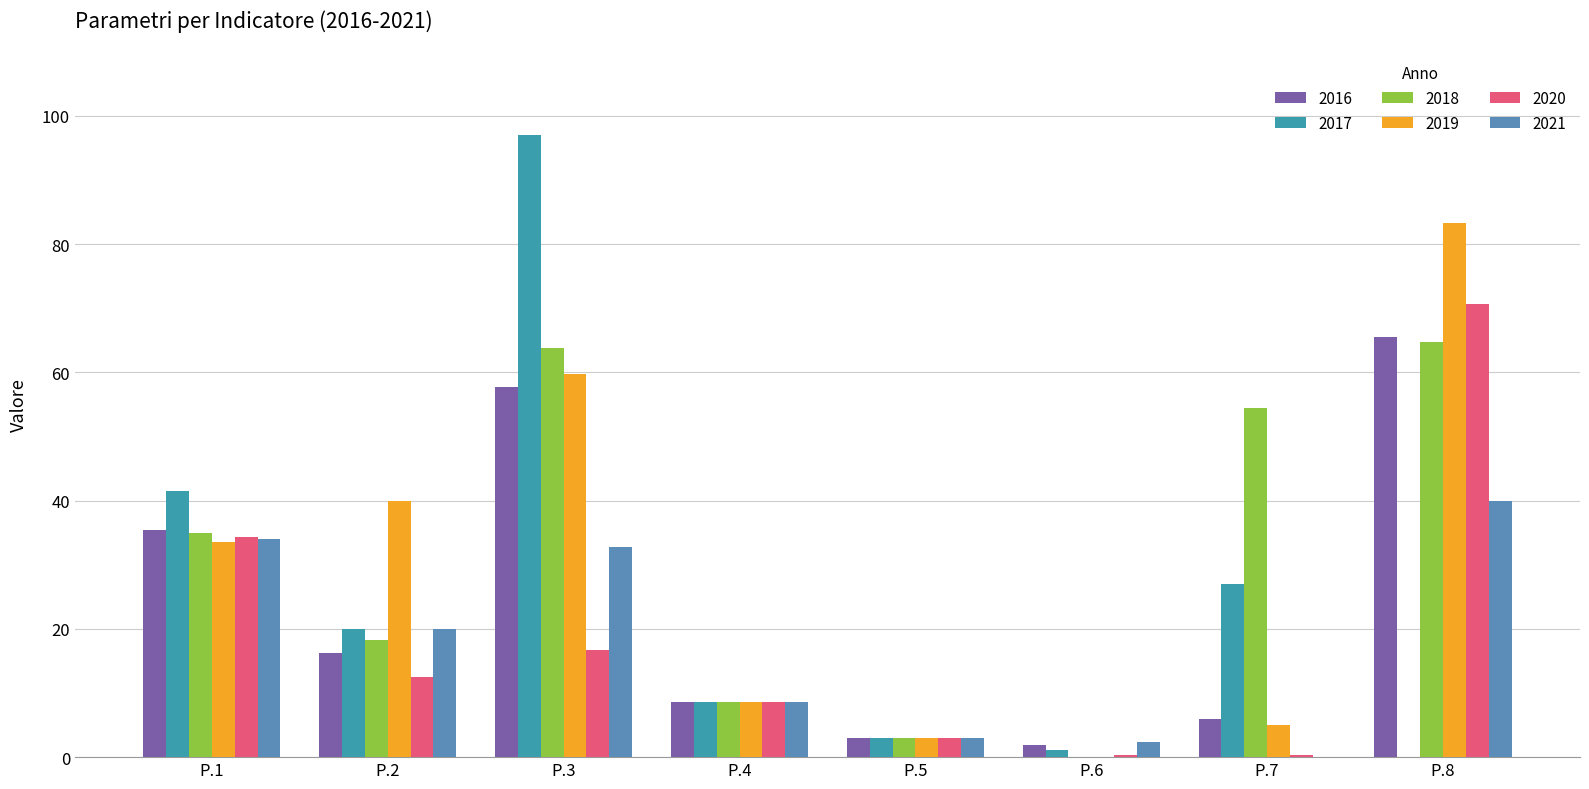

What is the total value across all series at P.1?

213.7